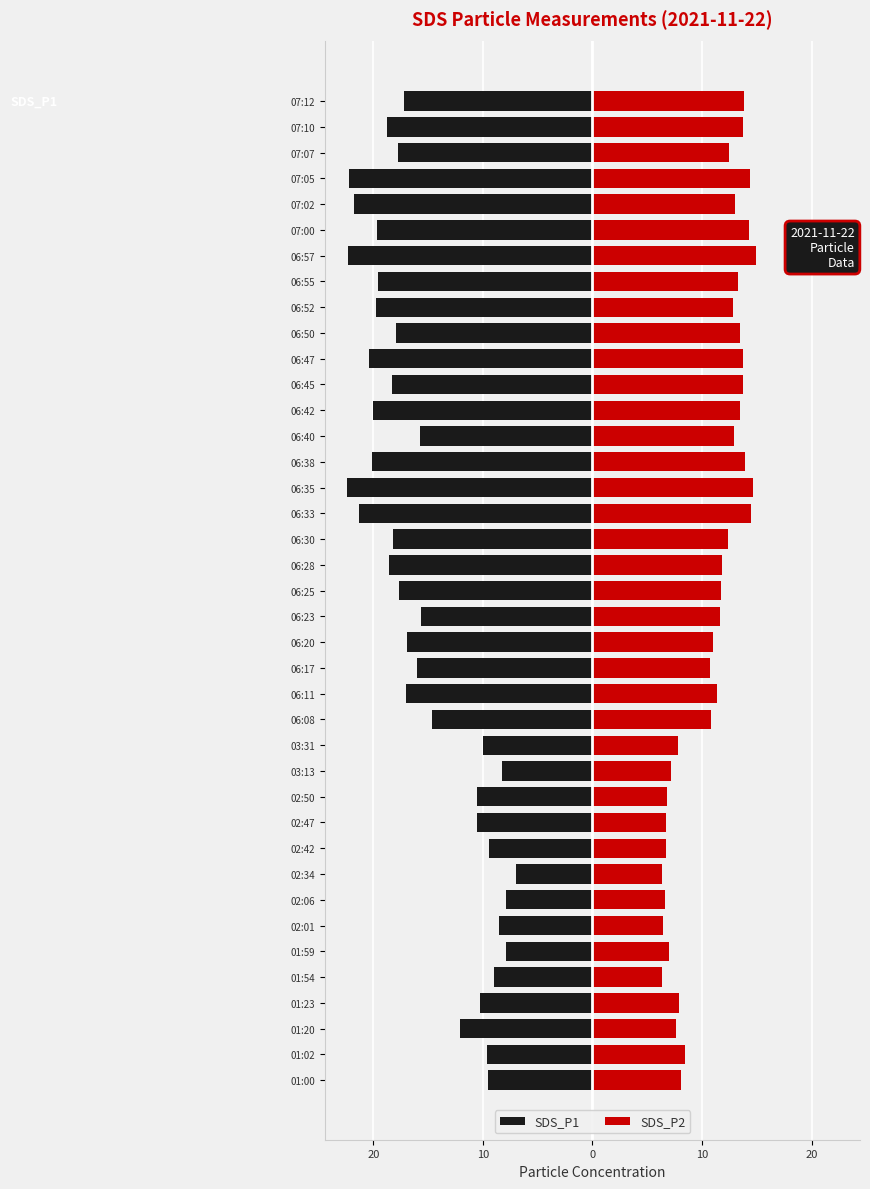

What is the average value of the SDS_P1 series?

-15.4